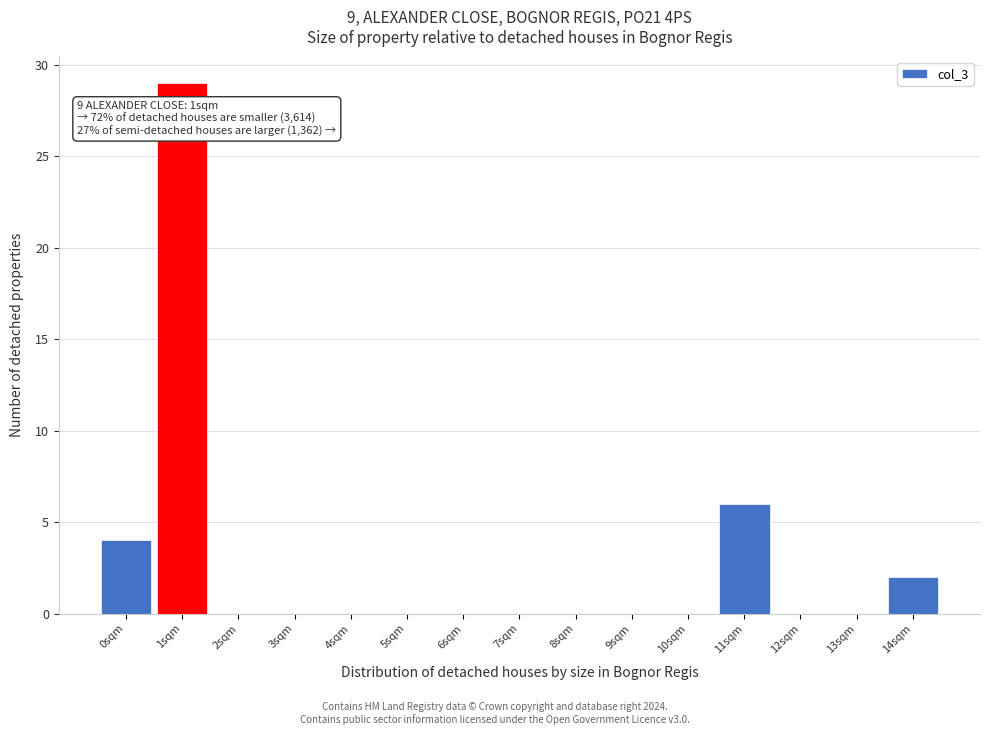

Reading left to right, what are all the values shown in this chart?

0sqm=4	1sqm=29	2sqm=0	3sqm=0	4sqm=0	5sqm=0	6sqm=0	7sqm=0	8sqm=0	9sqm=0	10sqm=0	11sqm=6	12sqm=0	13sqm=0	14sqm=2